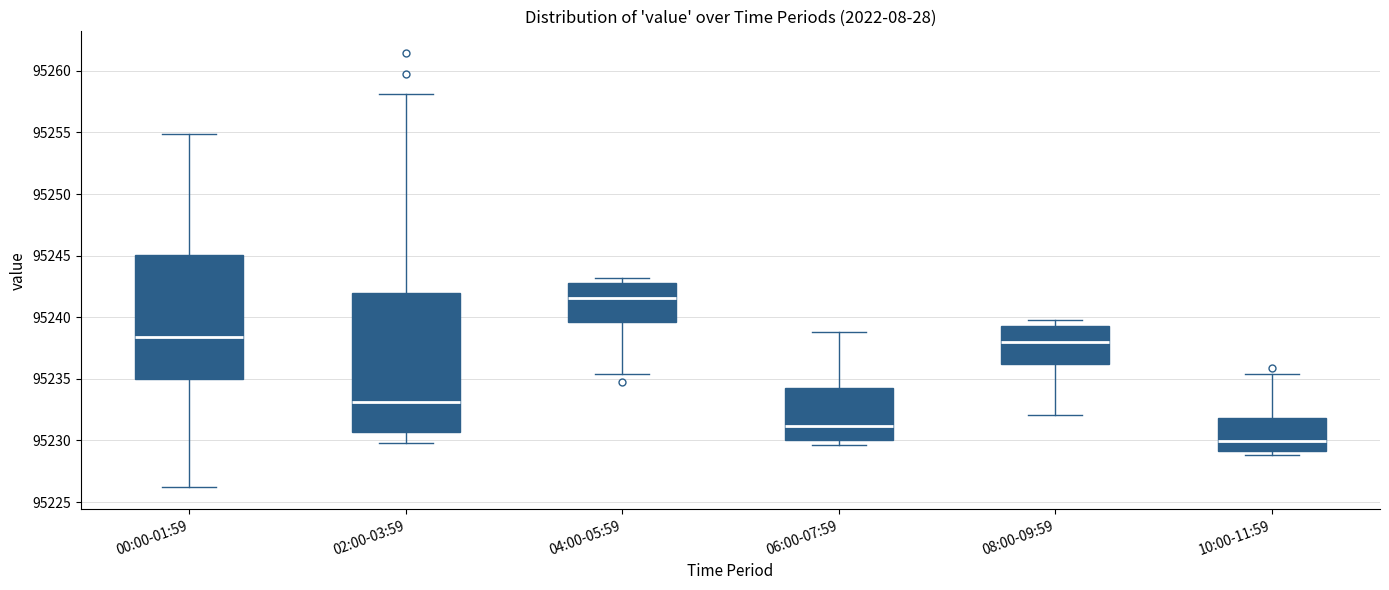

Reading left to right, transcribe this box plot: for each box, give where its median line is, the range the box spans, and where its two whiskers end, as read against the y-axis. The values are not printed on the chart, so give them approximately, as read against the axis.

00:00-01:59: median 95238.5, box 95235.0 to 95245.0, whiskers 95226.0 to 95255.0
02:00-03:59: median 95233.0, box 95230.5 to 95242.0, whiskers 95230.0 to 95258.0
04:00-05:59: median 95241.5, box 95239.5 to 95243.0, whiskers 95235.5 to 95243.0 (just above the box's upper edge)
06:00-07:59: median 95231.0, box 95230.0 to 95234.0, whiskers 95229.5 to 95239.0
08:00-09:59: median 95238.0, box 95236.0 to 95239.5, whiskers 95232.0 to 95240.0
10:00-11:59: median 95230.0, box 95229.0 to 95232.0, whiskers 95229.0 (just below the box's lower edge) to 95235.5